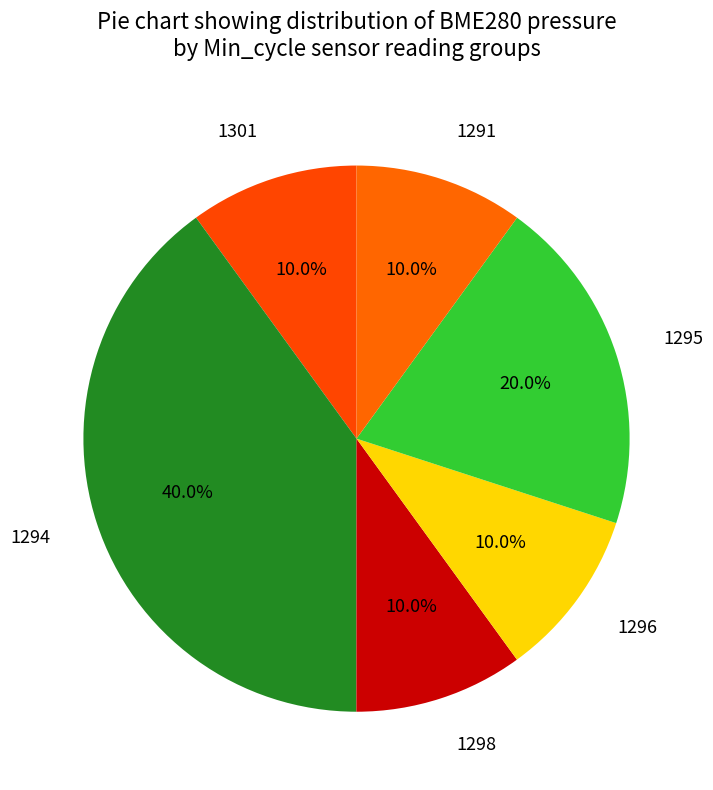

Is it true that 1301 is 10% of the pie?

True